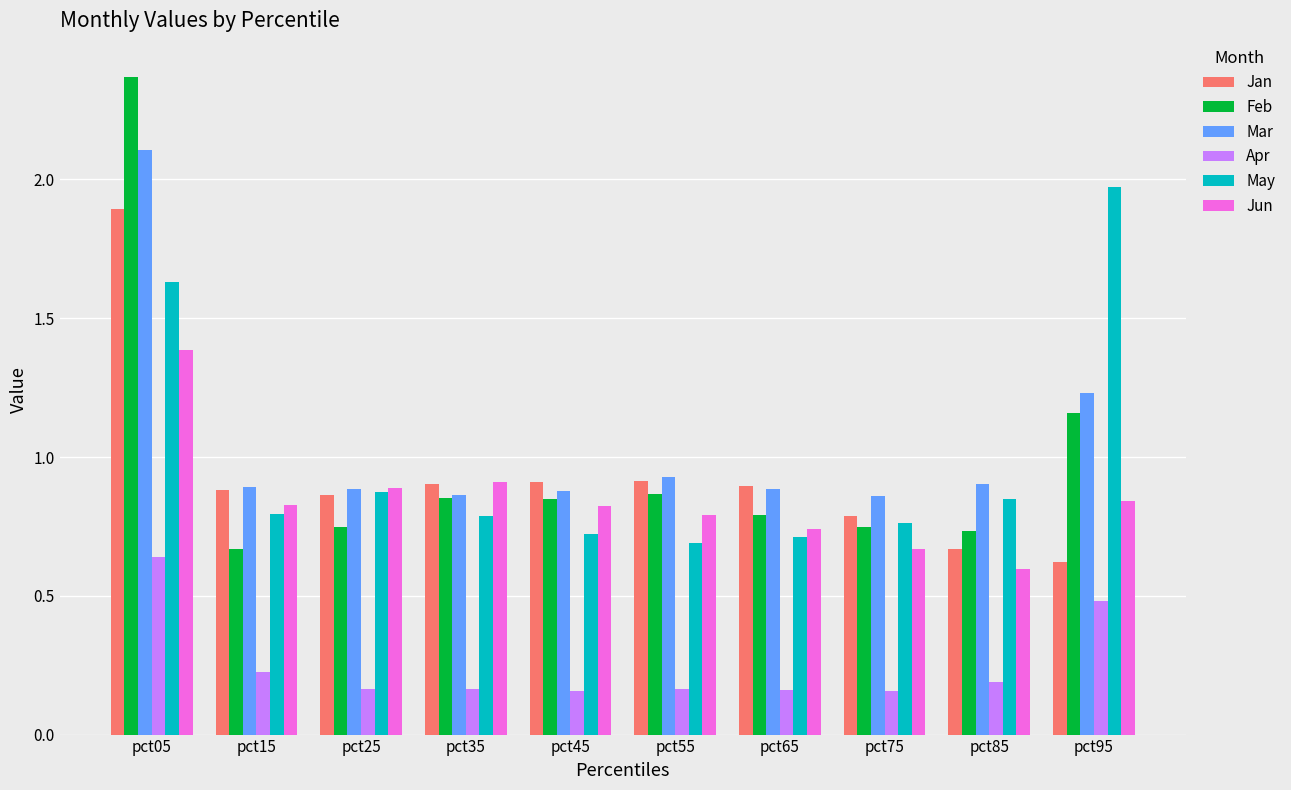

Which label corresponds to the largest value in the chart?

pct05